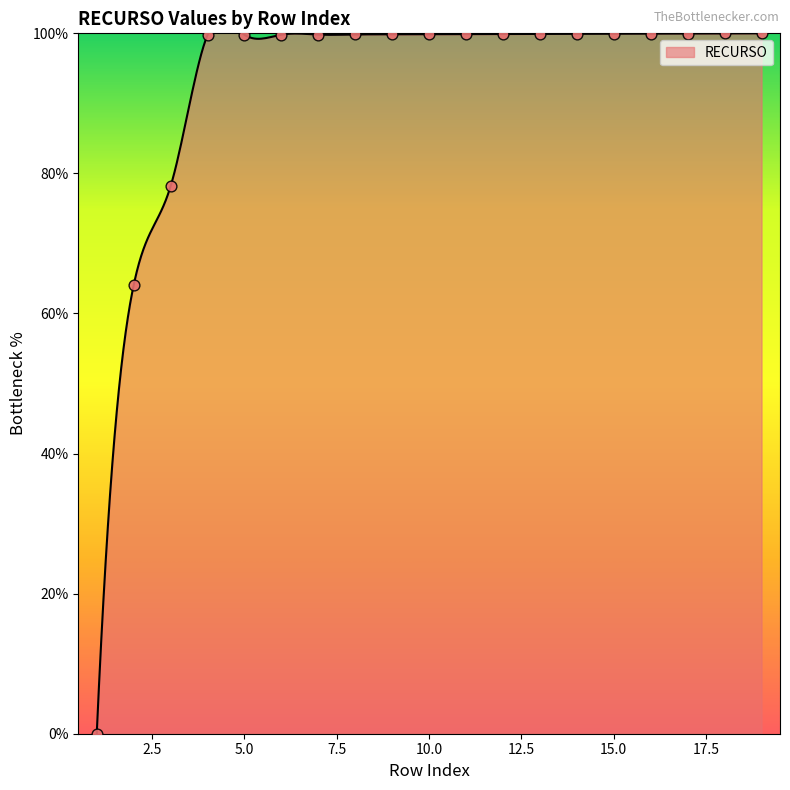

Approximately how many times larger is the value at 9 compared to 7?

1.0